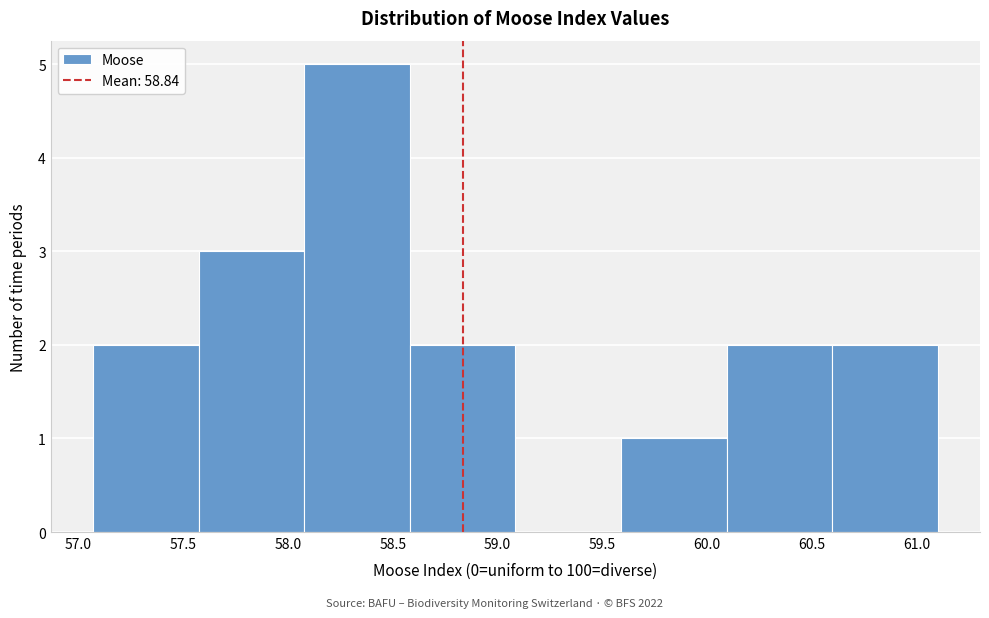

How tall is the bar that spans 57.05 to 57.55 on the x-axis? Neither the bar edges nor the heights are printed on the chart, so give them approximately, as read against the axes.

2